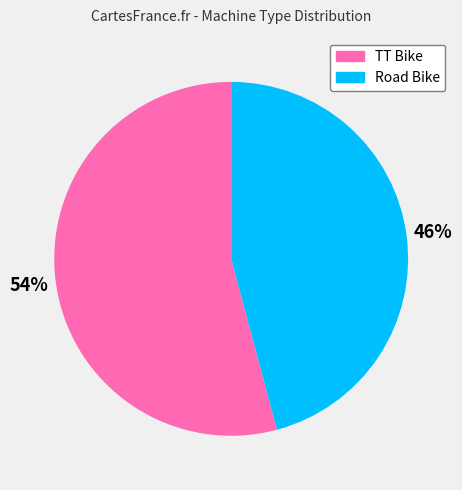

To the nearest percent, what is the difference between the largest and smallest slice percentages?

8%